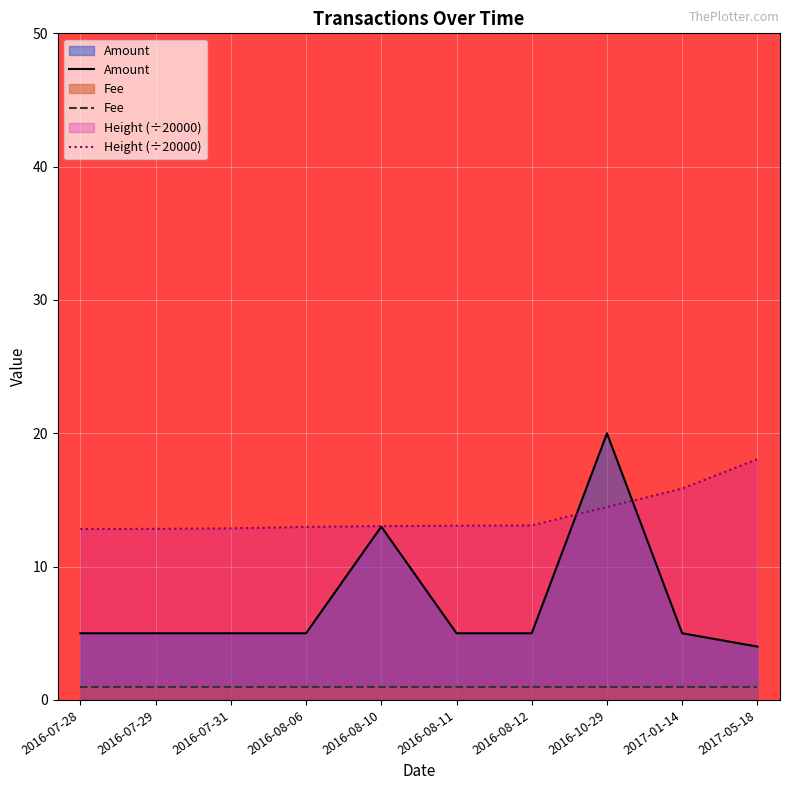

At how many categories does at least one series exceed 17?

2